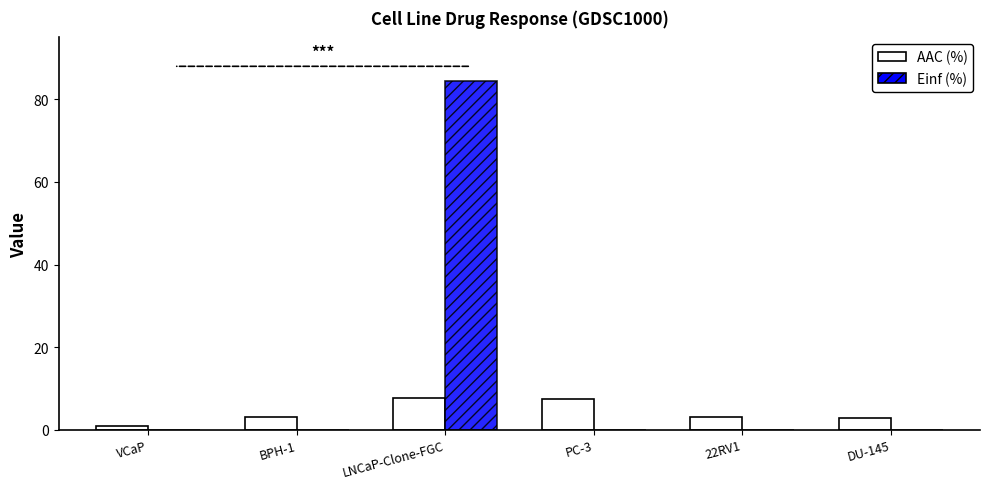

How many categories are shown in the chart?

6